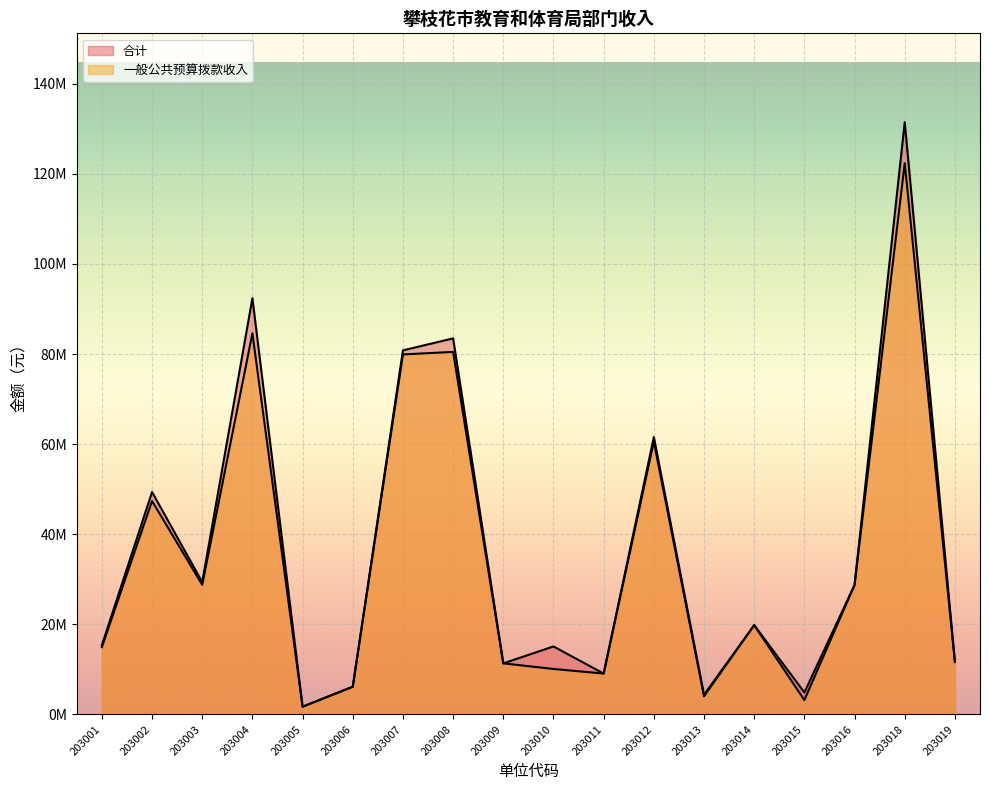

Reading left to right, transcribe all the data shown in this chart.

合计: 15384966.4	49377985.7	29382120.9	92393256.0	1731413.0	6163216.4	80816747.0	83480166.4	11347766.6	15101141.8	9082616.3	61568616.2	4381820.9	19825833.1	4886985.9	28752784.2	131465910.5	11649376.4
一般公共预算拨款收入: 14949436.4	47377985.7	28772120.9	84613256.0	1731413.0	6163216.4	79916747.0	80480166.4	11347766.6	10101141.8	9082616.3	60568616.2	4031820.9	19825833.1	3186985.9	28752784.2	122362950.5	11649376.4